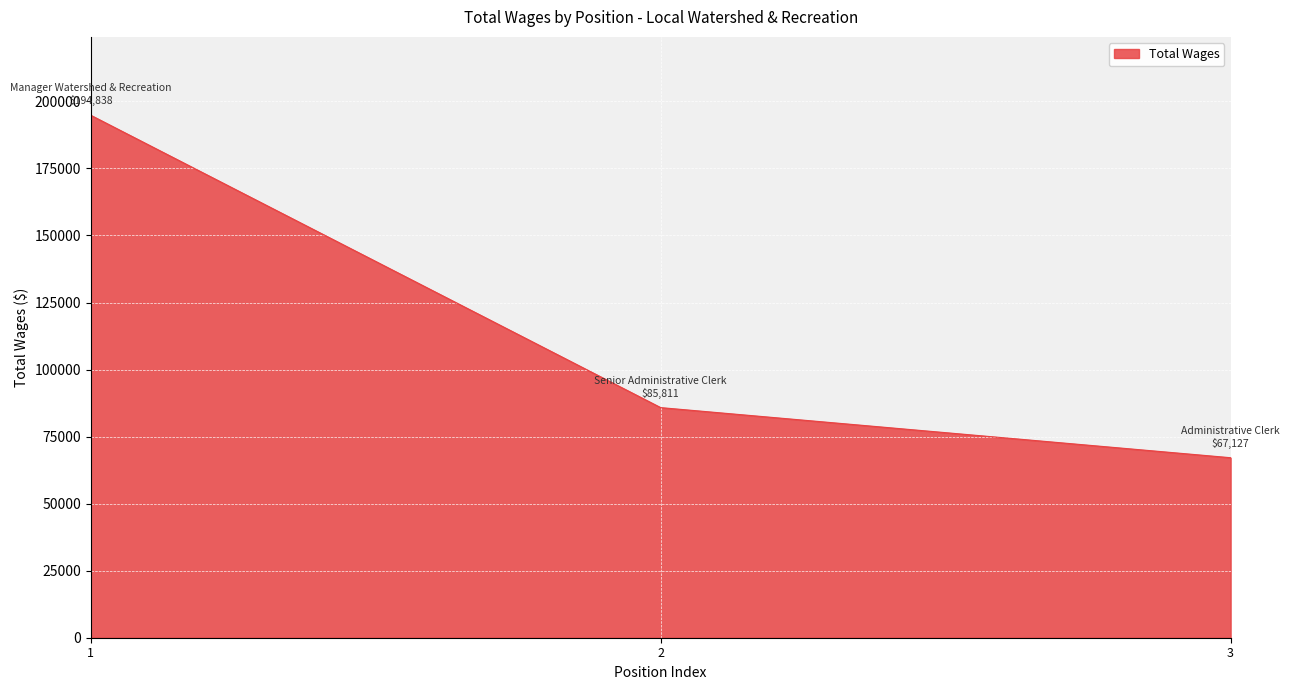

What is the change in value from 1 to 2?

-109027